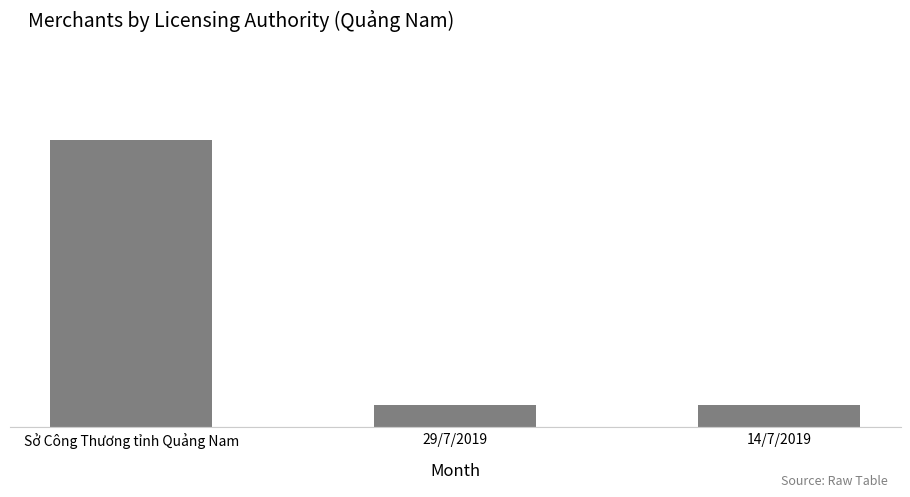

The value at 29/7/2019 is 2. True or false?

False